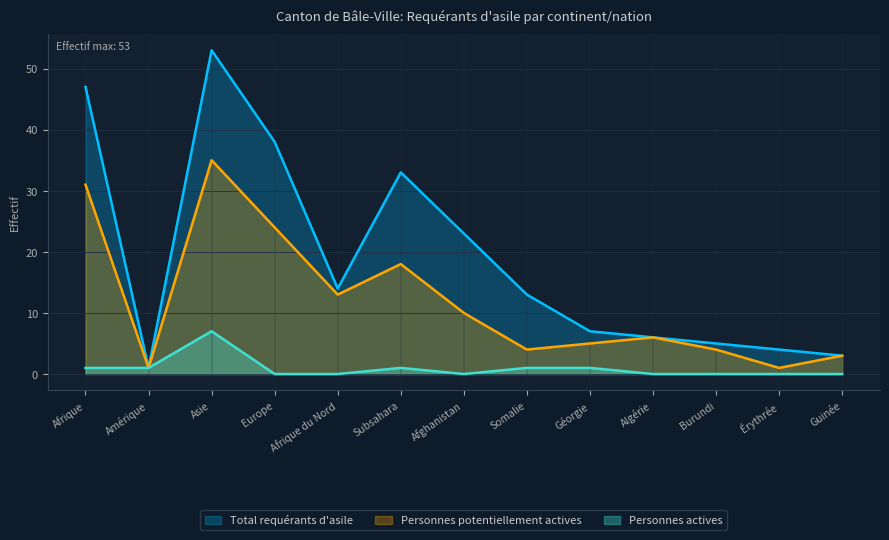

How many data points in Total requérants d'asile are above 13?

6